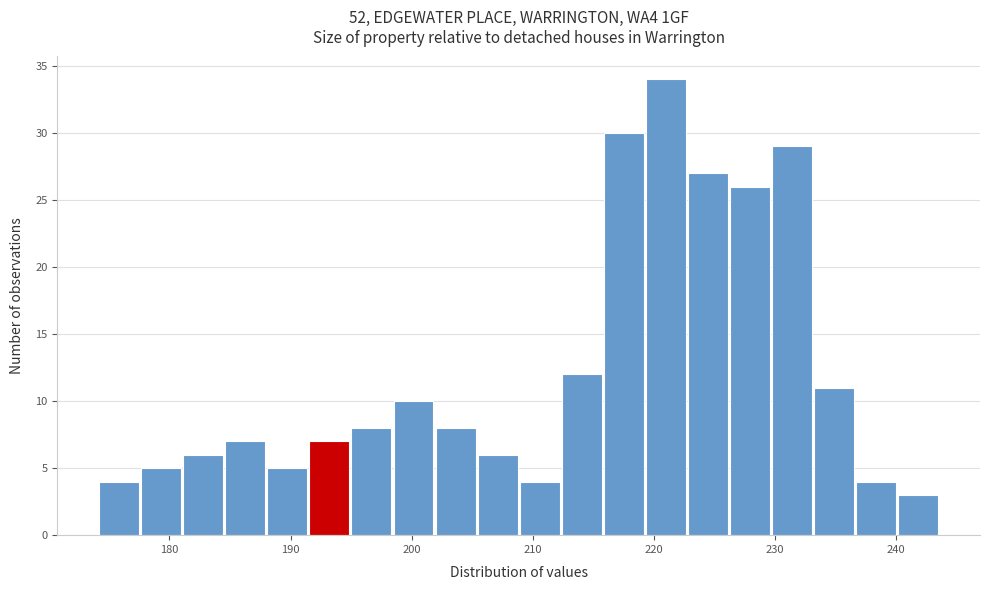

Read against the x-axis, roughly where is the centre of the tallest bar?

221